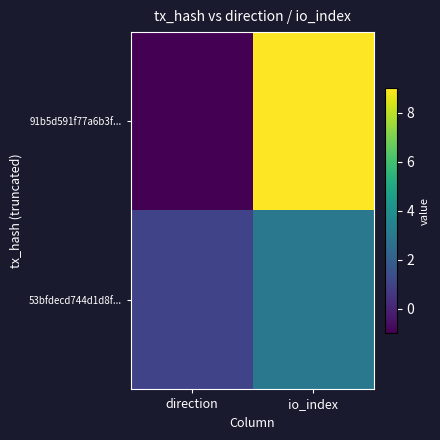

At how many categories does at least one series exceed 5?

1